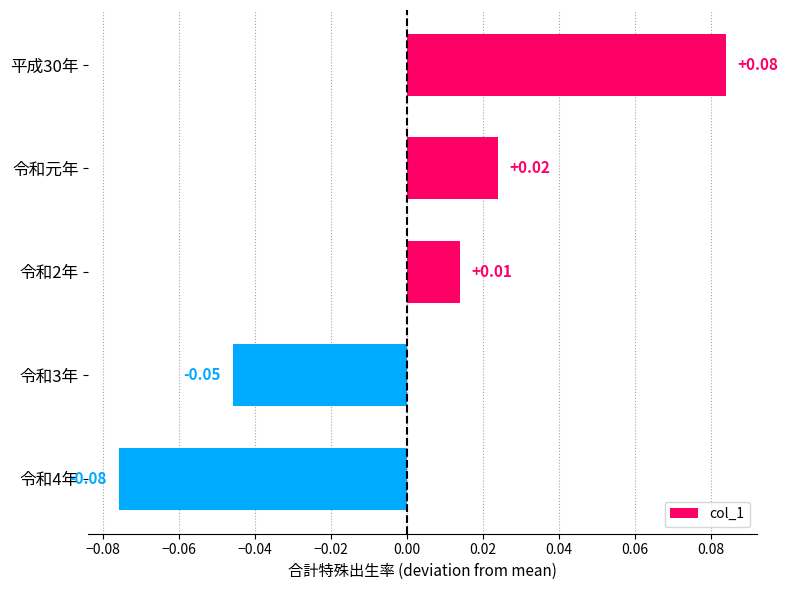

What is the difference between the maximum and minimum values?

0.2